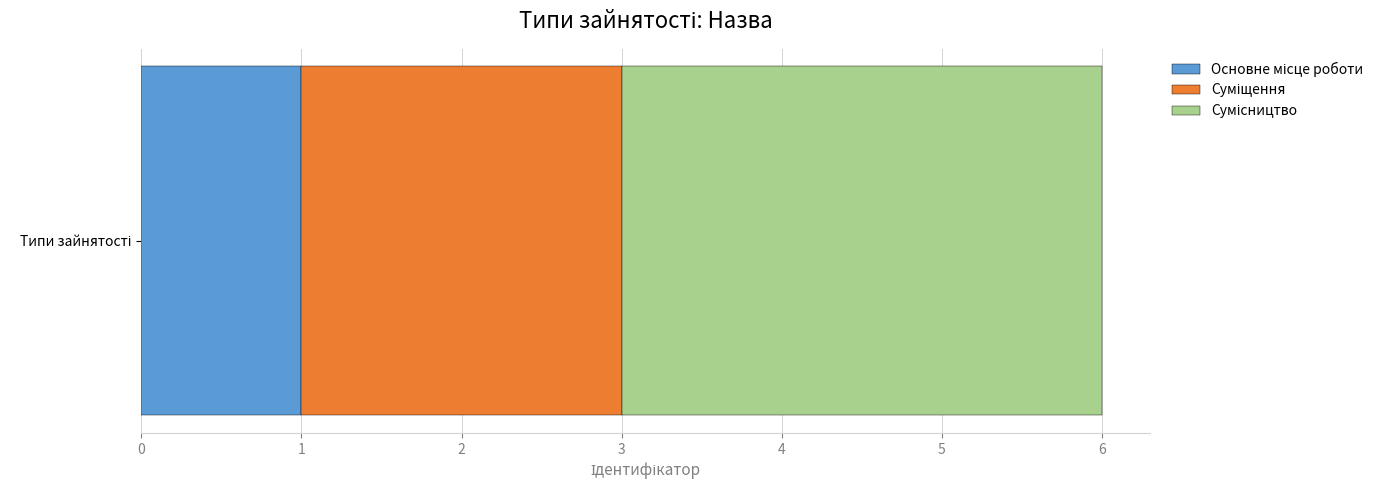

How many data points does each series have?

1